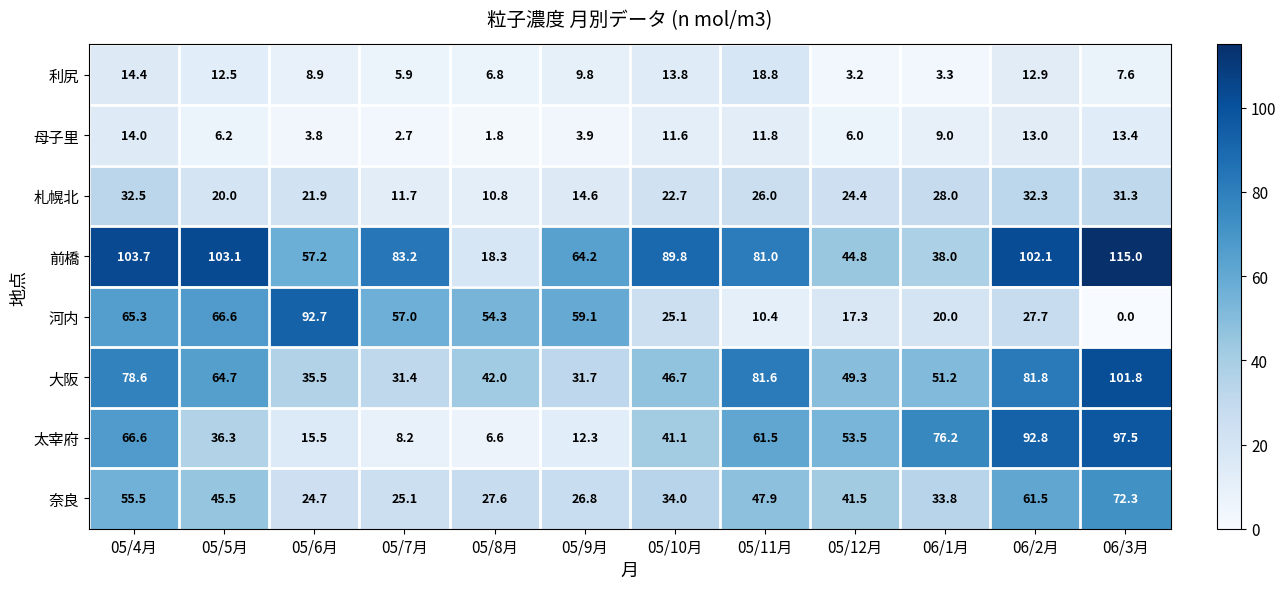

At 05/10月, list the series in order from smallest to largest.

母子里, 利尻, 札幌北, 河内, 奈良, 太宰府, 大阪, 前橋